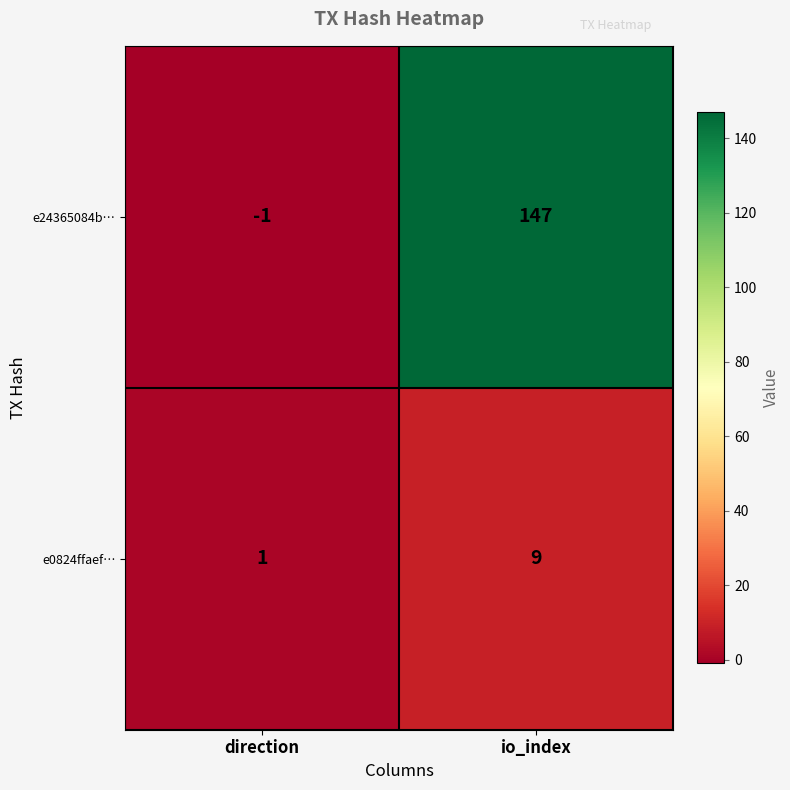

What is the spread (max minus min) of values at io_index?

138